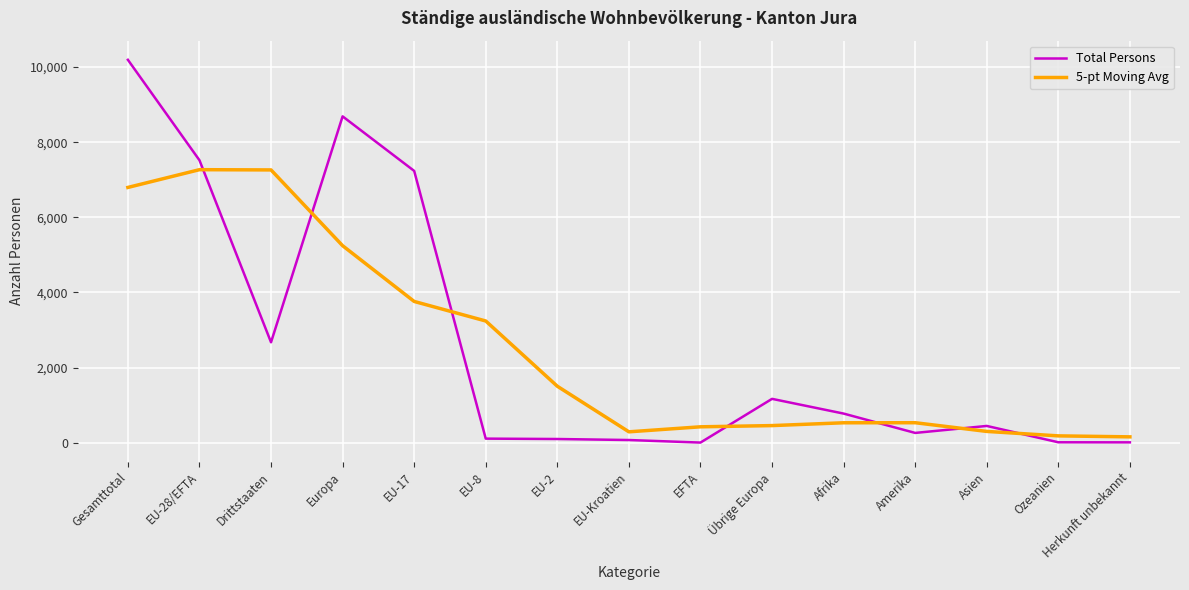

What position from the right is Drittstaaten?

13